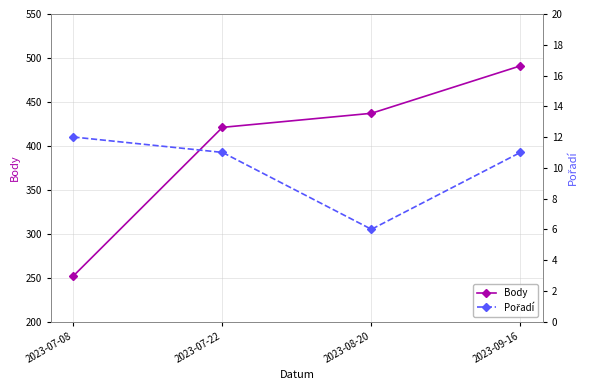

Reading left to right, list all the values displayed in this chart.

Body: 252	421	437	491
Pořadí: 12	11	6	11